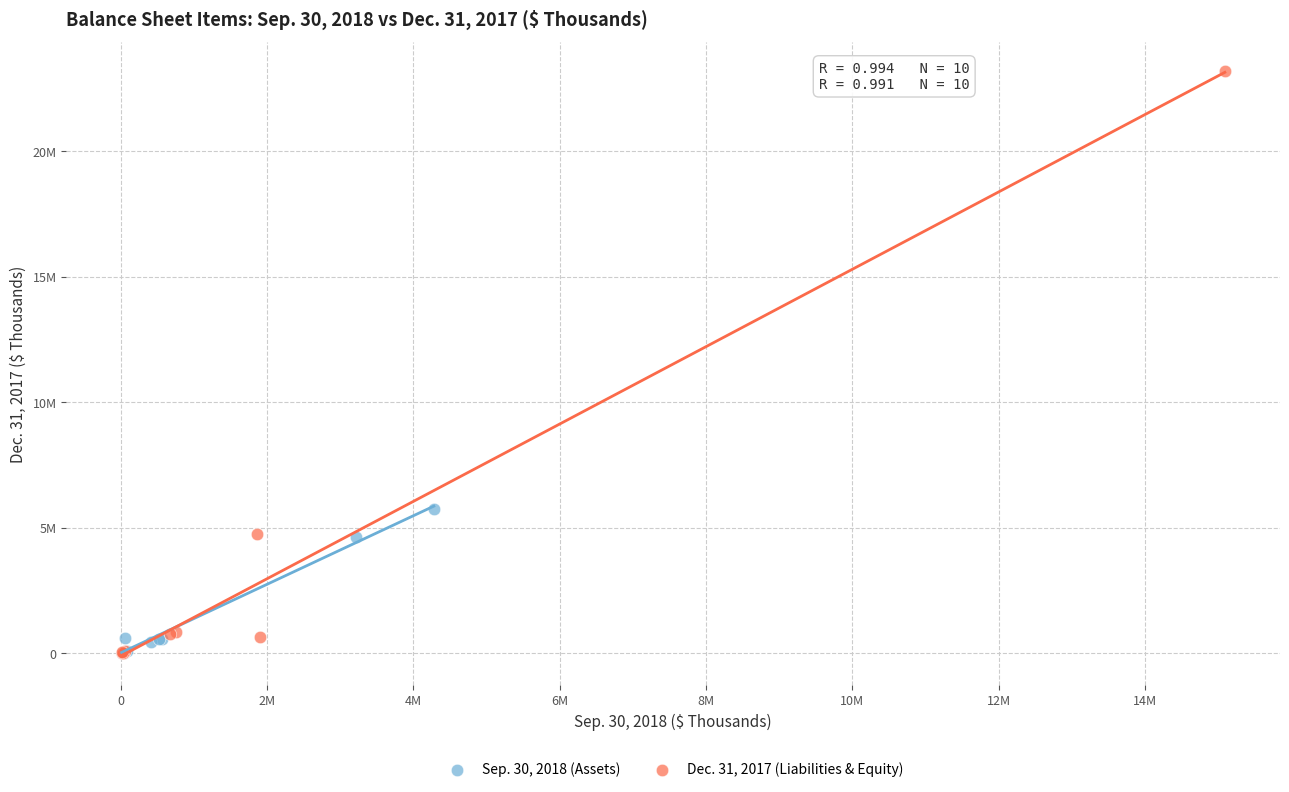

Which series reaches the maximum Y coordinate?

Dec. 31, 2017 (Liabilities & Equity)